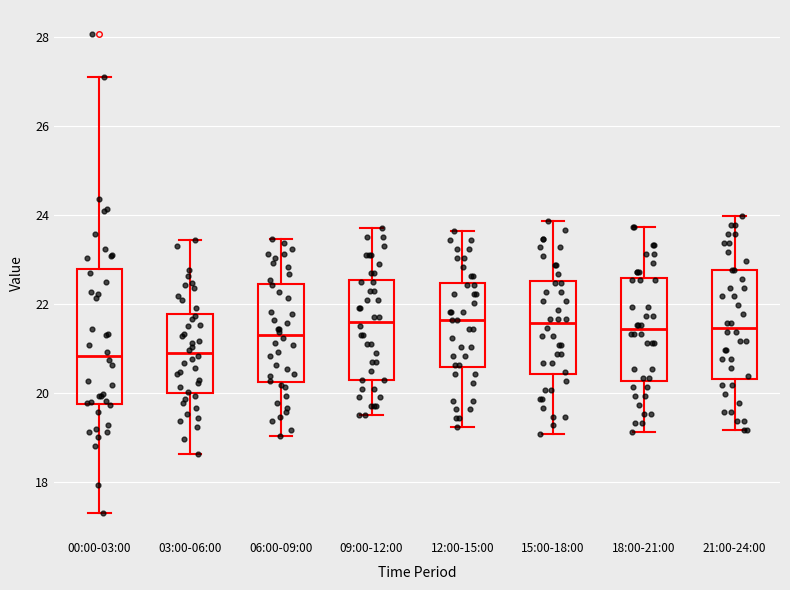

Reading left to right, transcribe this box plot: for each box, give where its median line is, the range the box spans, and where its two whiskers end, as read against the y-axis. The values are not printed on the chart, so give them approximately, as read against the axis.

00:00-03:00: median 20.8, box 19.8 to 22.8, whiskers 17.4 to 27.2
03:00-06:00: median 21.0, box 20.0 to 21.8, whiskers 18.6 to 23.4
06:00-09:00: median 21.4, box 20.2 to 22.4, whiskers 19.0 to 23.4
09:00-12:00: median 21.6, box 20.4 to 22.6, whiskers 19.6 to 23.8
12:00-15:00: median 21.6, box 20.6 to 22.4, whiskers 19.2 to 23.6
15:00-18:00: median 21.6, box 20.4 to 22.6, whiskers 19.0 to 23.8
18:00-21:00: median 21.4, box 20.2 to 22.6, whiskers 19.2 to 23.8
21:00-24:00: median 21.4, box 20.4 to 22.8, whiskers 19.2 to 24.0